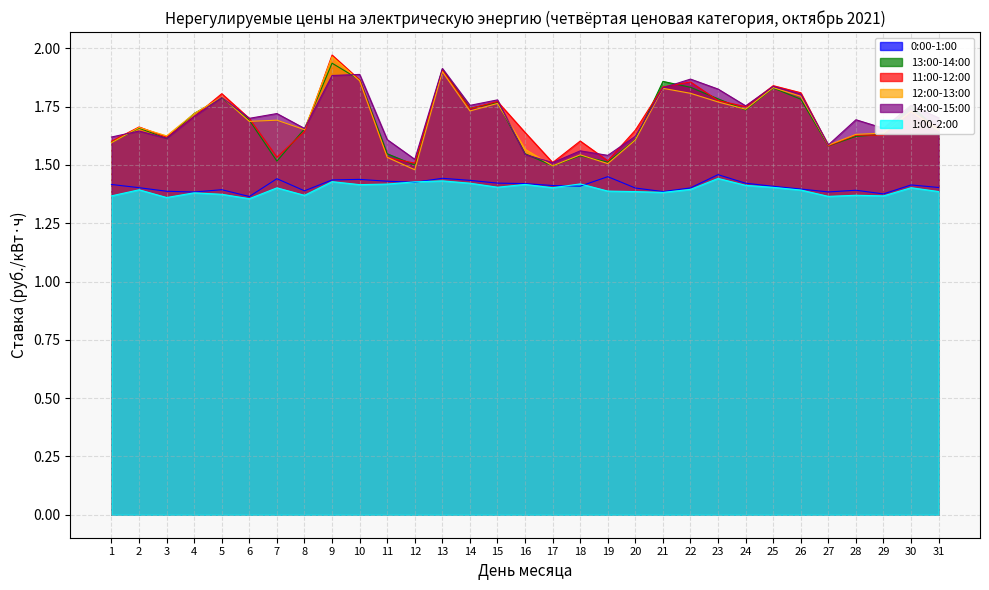

At which category does 0:00-1:00 reach its first local peak?

5